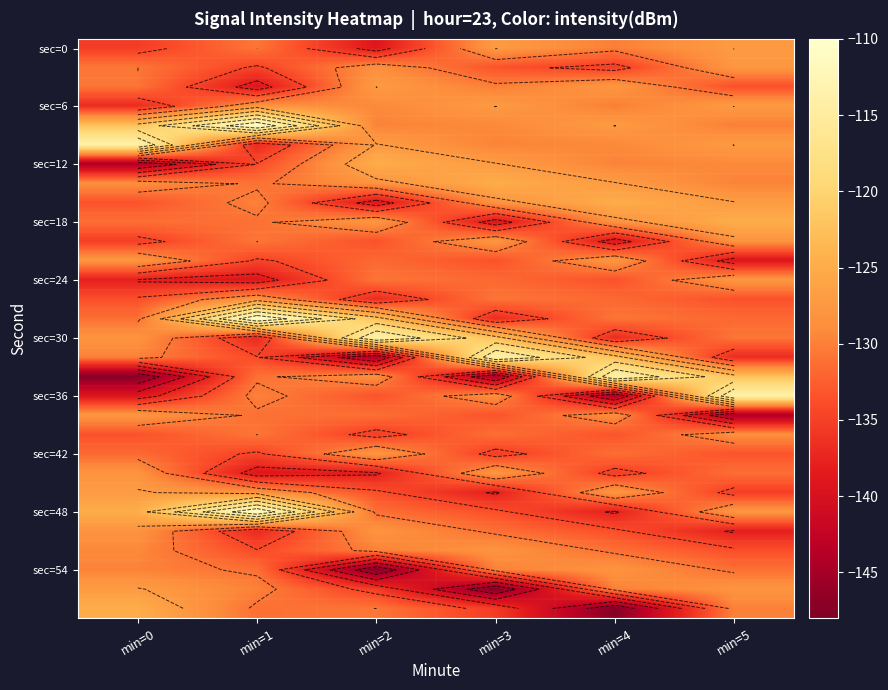

The sec=18 series shows -84.8 at min=1. True or false?

False